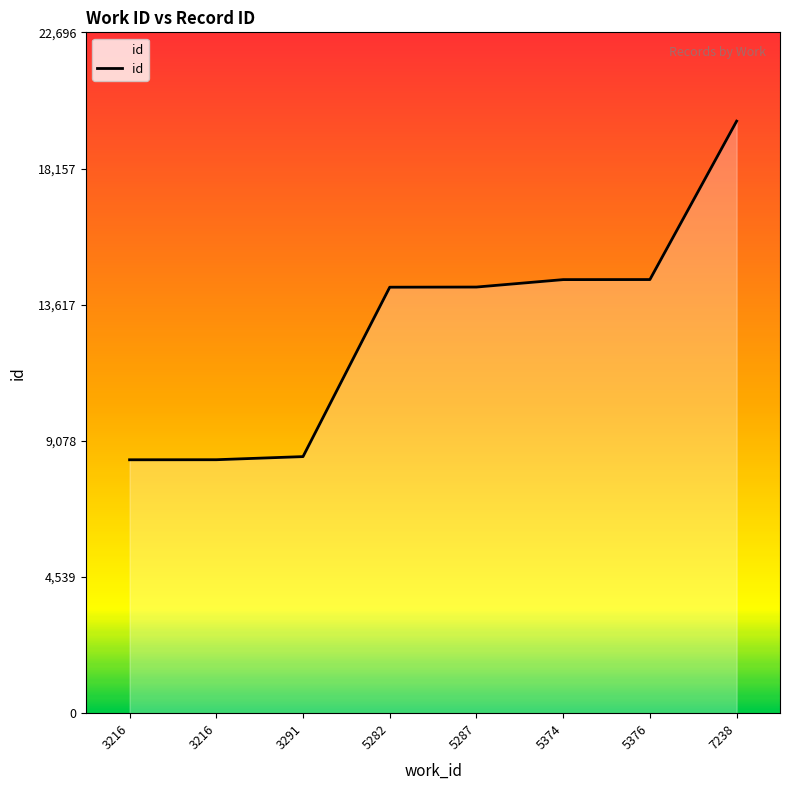

How many lines are shown in the chart?

1